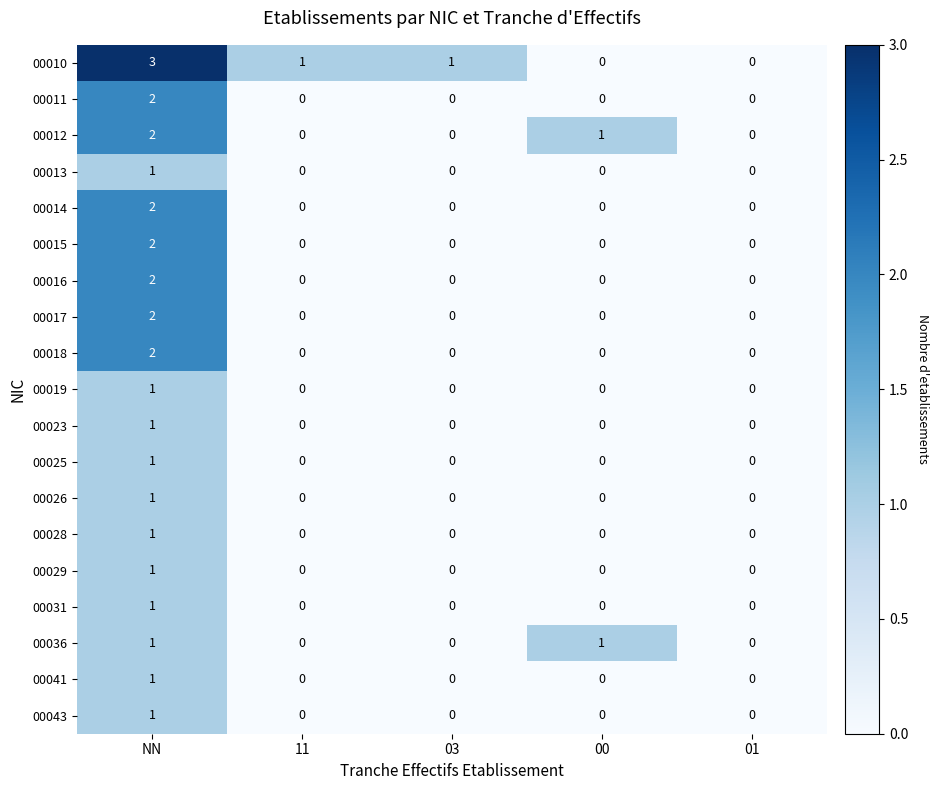

The 00043 series shows 0 at 03. True or false?

True